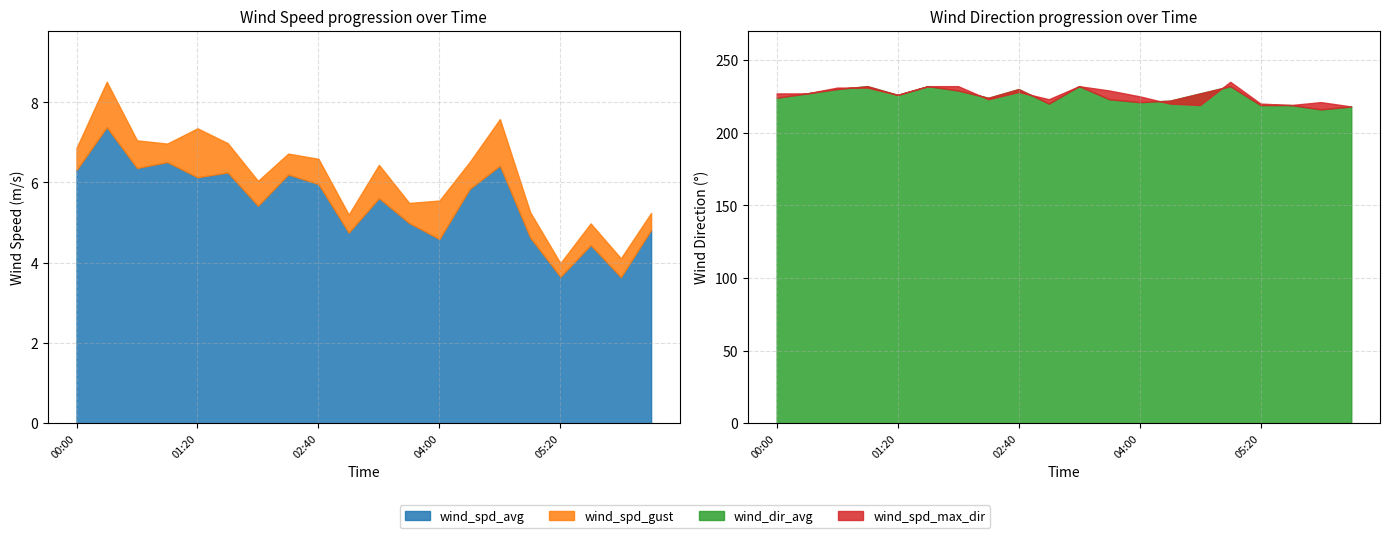

What position from the right is 02:40?

12